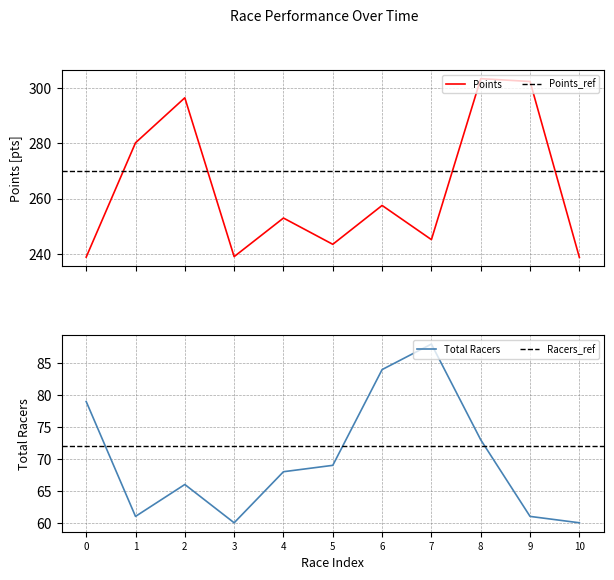

Where is Total Racers nearest to the value 74?

8